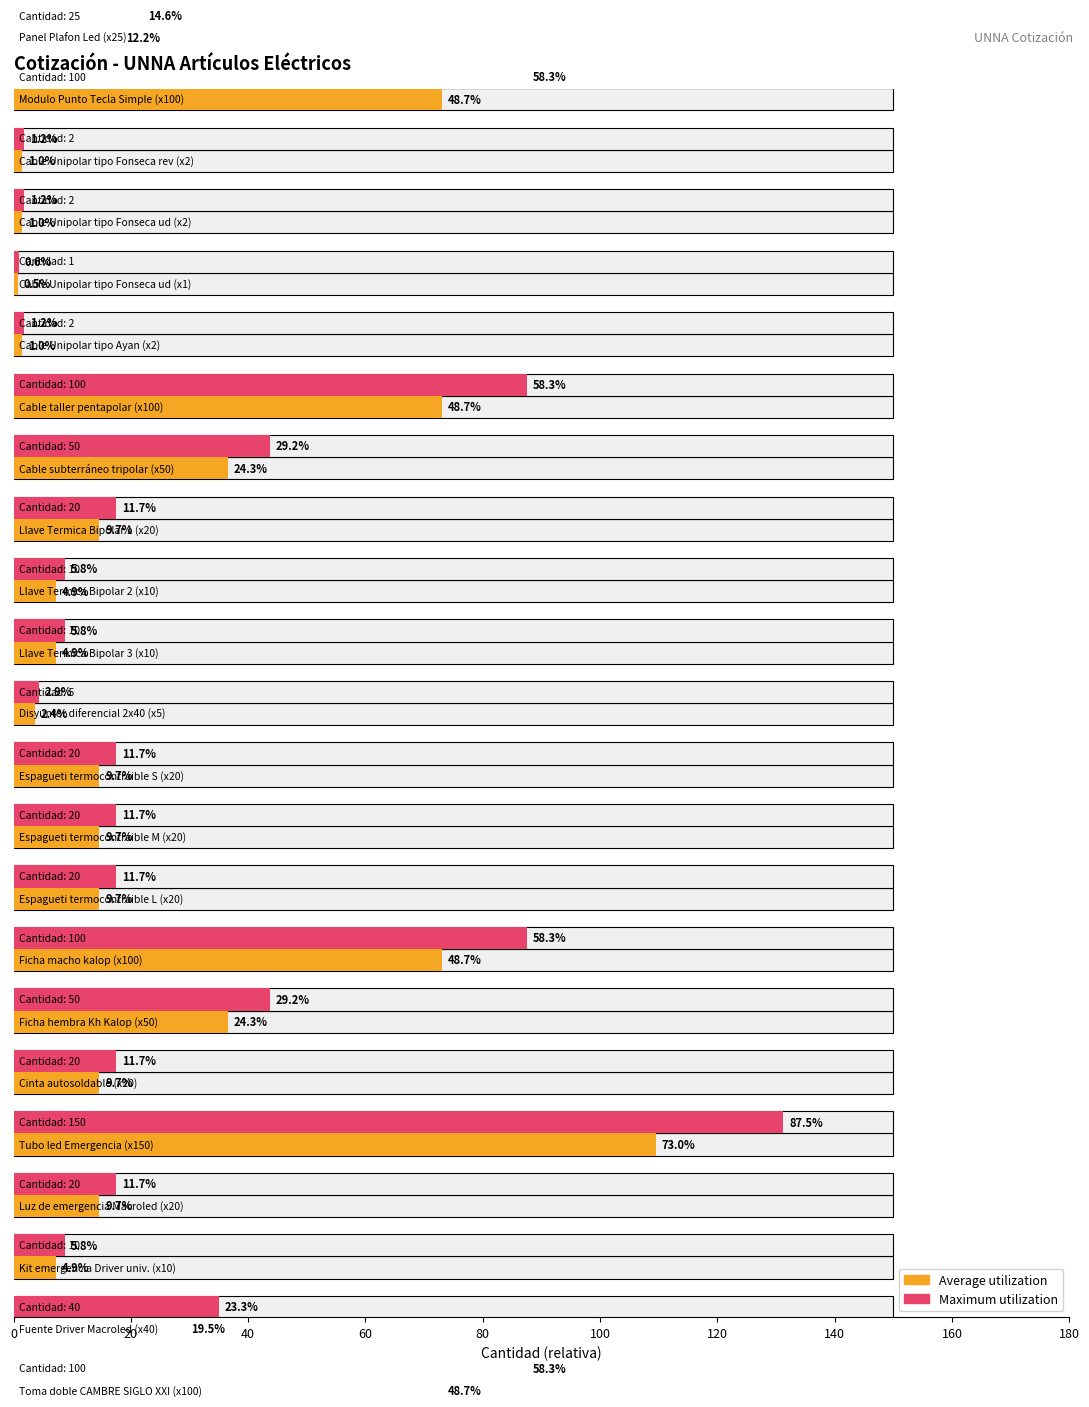

Is the value of Average quantity (scaled) at 20 greater than the value of Maximum quantity (scaled) at 12?

Yes